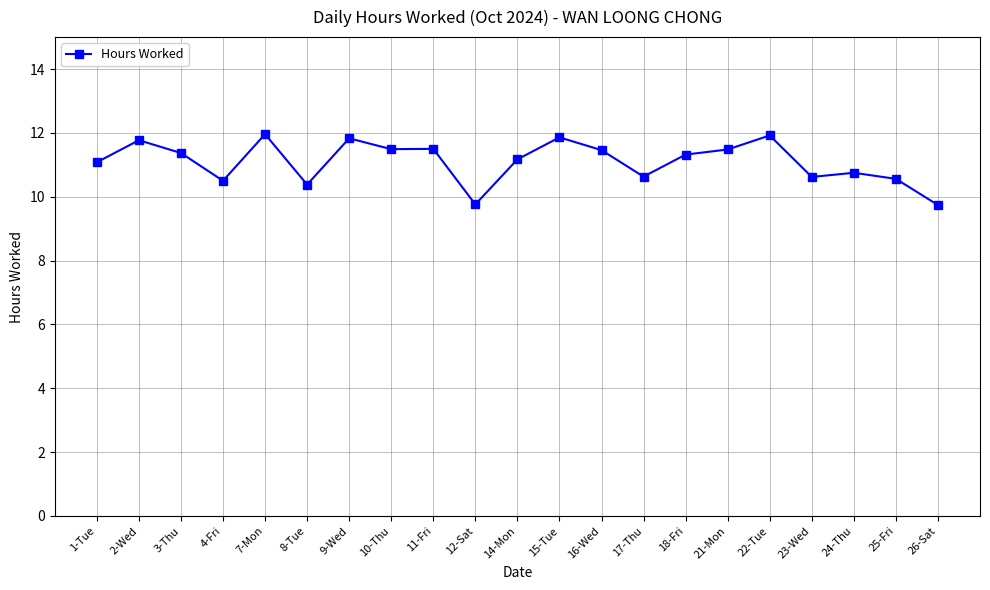

Count the number of categories in the chart.

21